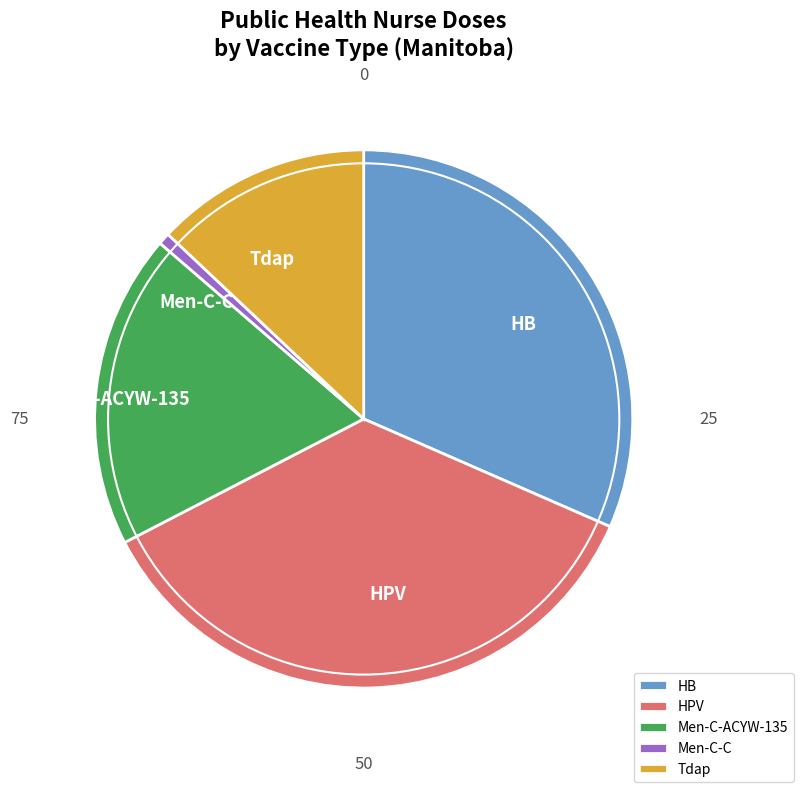

How many slices are in this pie chart?

5